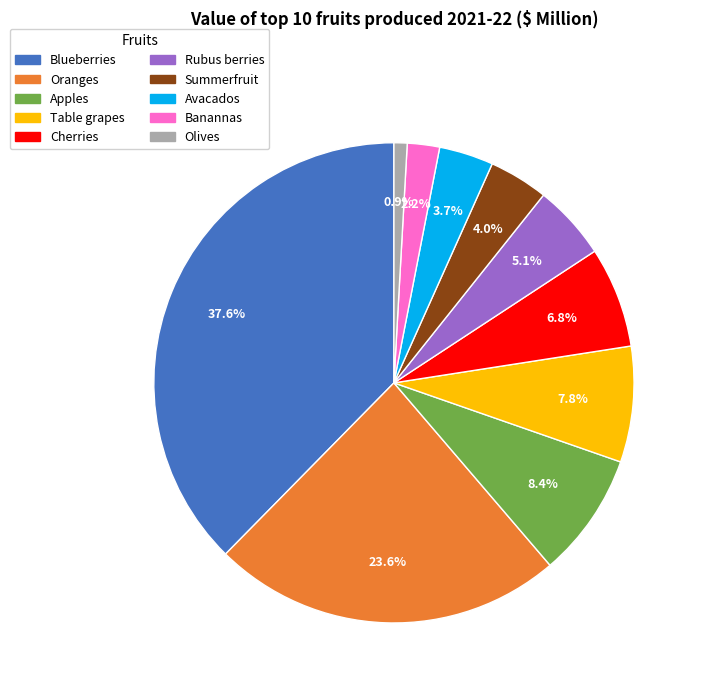

To the nearest percent, what is the difference between the Banannas and Avacados slice percentages?

1%